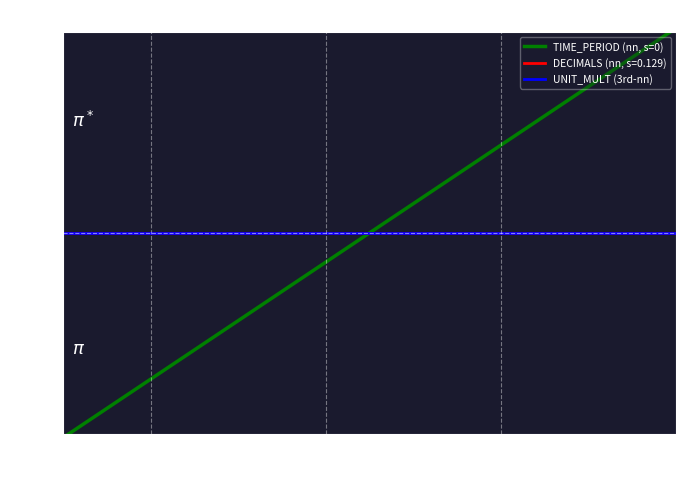

Does the chart display data point markers on the line(s)?

No